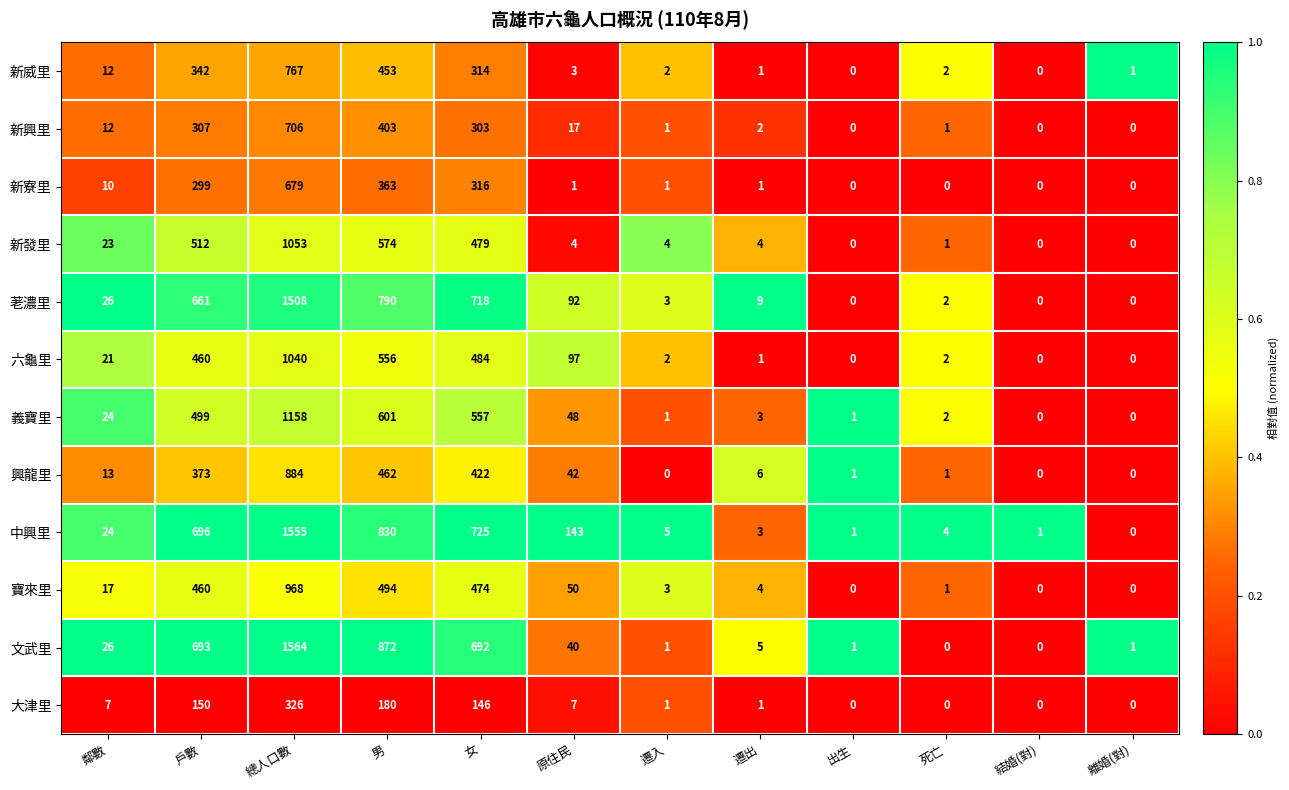

List the series in order of their peak value, highest first.

文武里, 中興里, 荖濃里, 義寶里, 新發里, 六龜里, 寶來里, 興龍里, 新威里, 新興里, 新寮里, 大津里